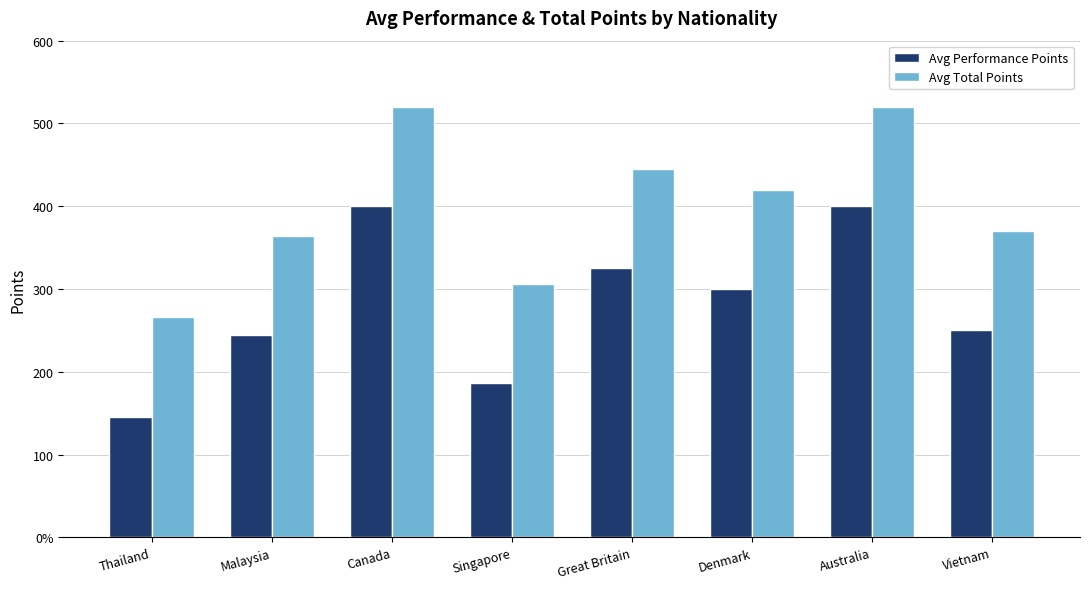

What is the difference between the second highest and minimum values in the Avg Total Points series?

254.1